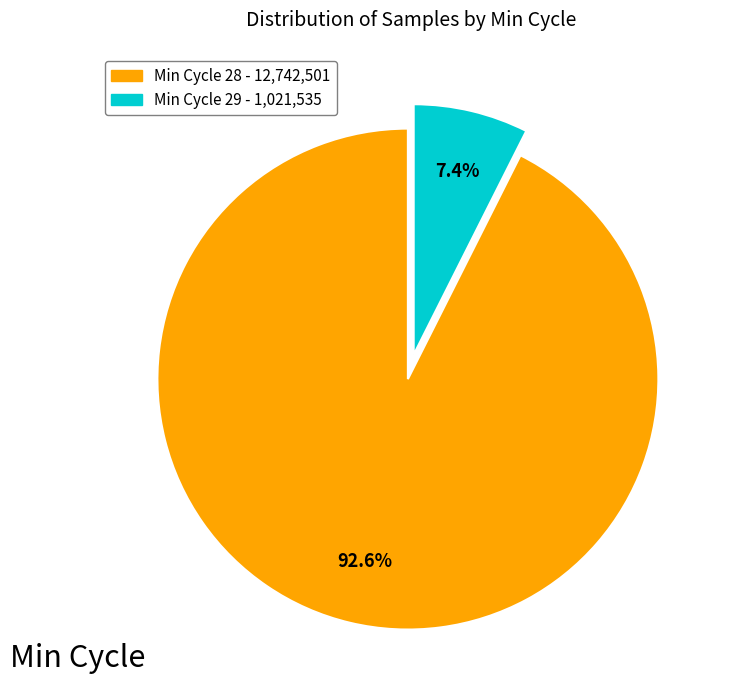

Approximately how many times larger is the value at Min Cycle 28 - 12,742,501 compared to Min Cycle 29 - 1,021,535?

12.5